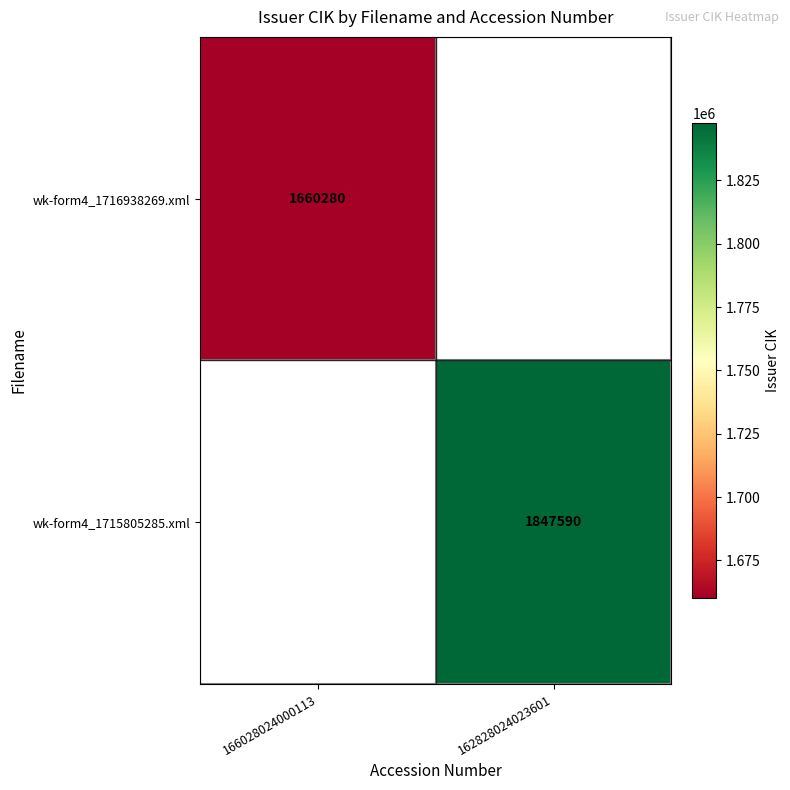

The wk-form4_1716938269.xml series shows 1660280 at 166028024000113. True or false?

True